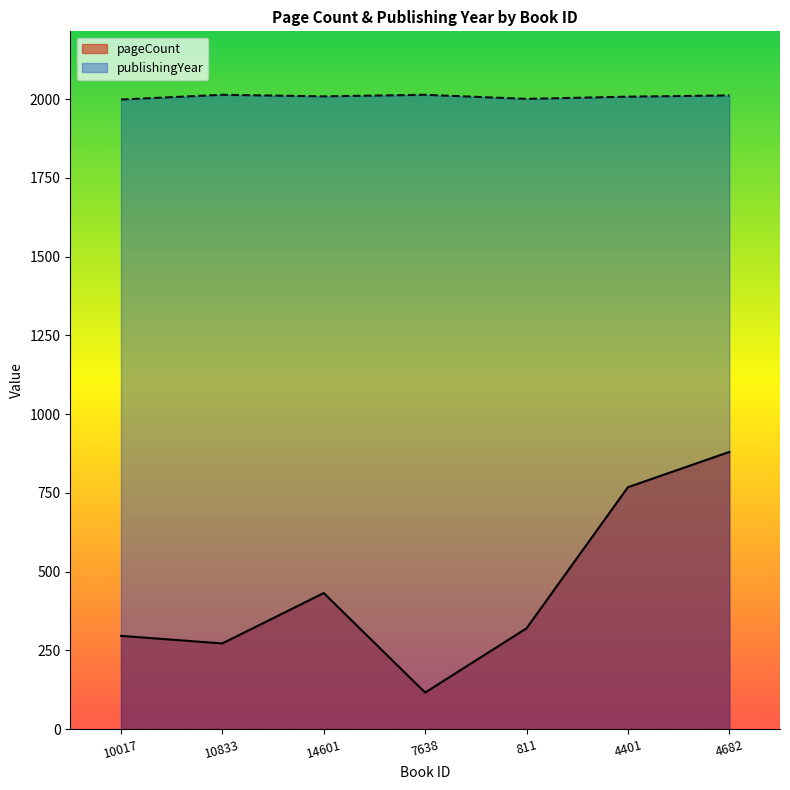

True or false: pageCount has a value of 402 at 4682.

False